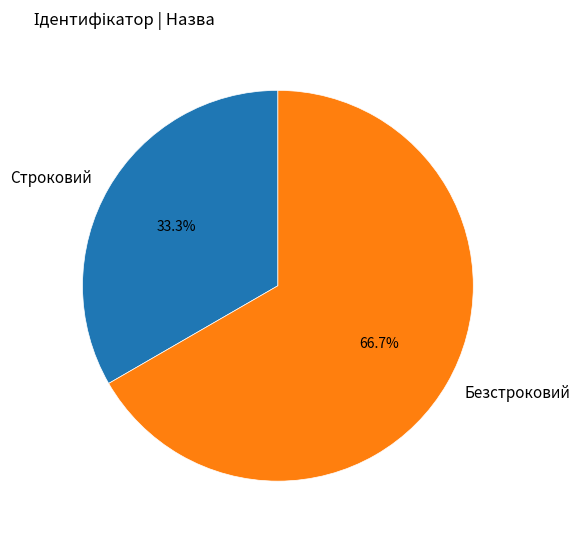

Is it true that Безстроковий is 58% of the pie?

False